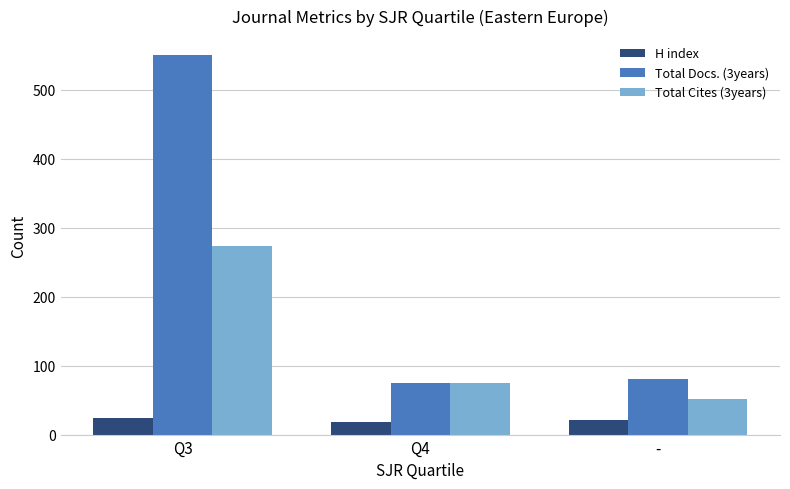

What is the smallest value displayed?

18